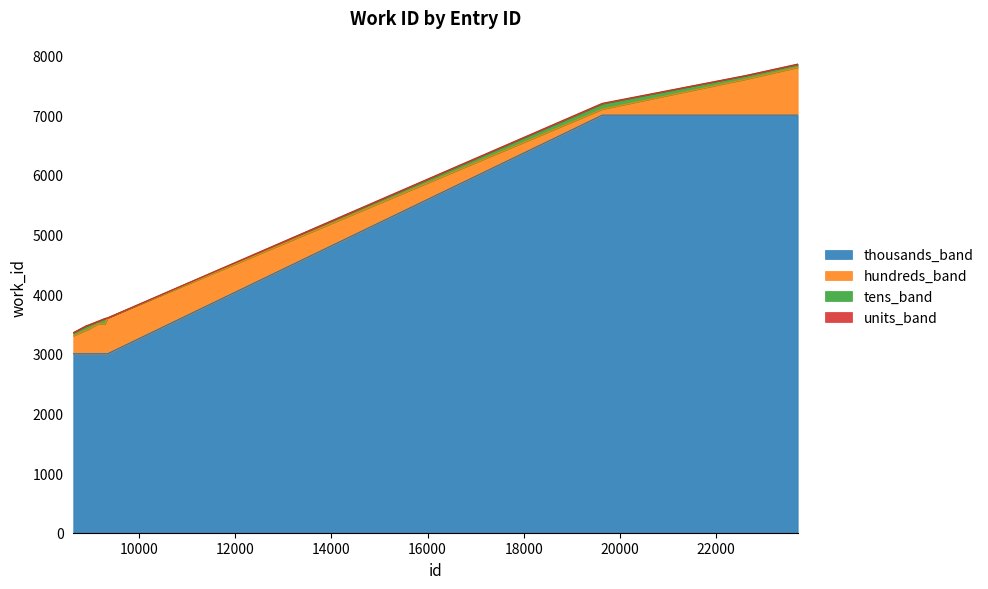

Rank the categories by value from lowest to highest.

8626, 8909, 8911, 8918, 9137, 9286, 9341, 19638, 22616, 23703